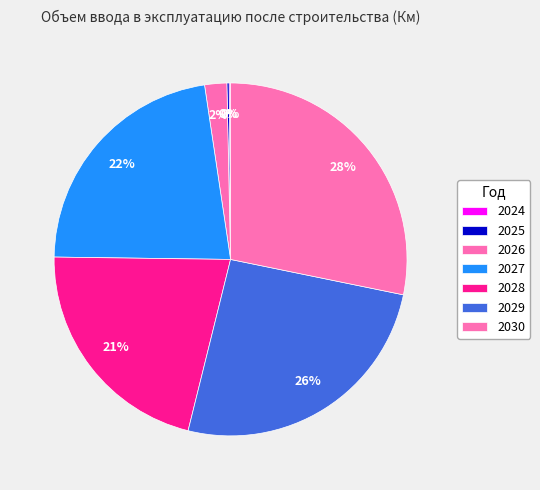

Which category has the biggest portion of the pie?

2030